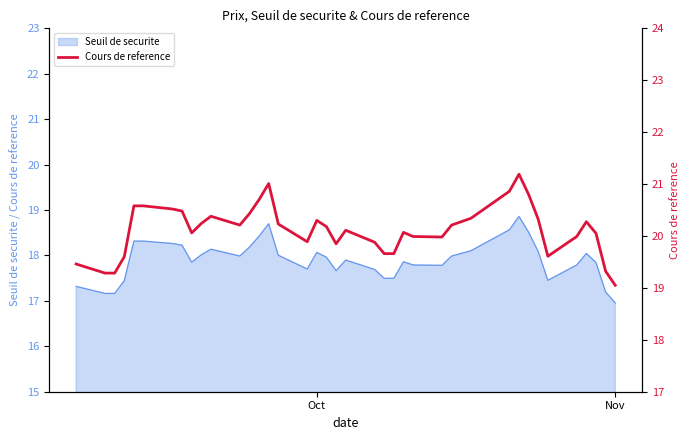

What is the maximum value for Seuil de securite?

18.9